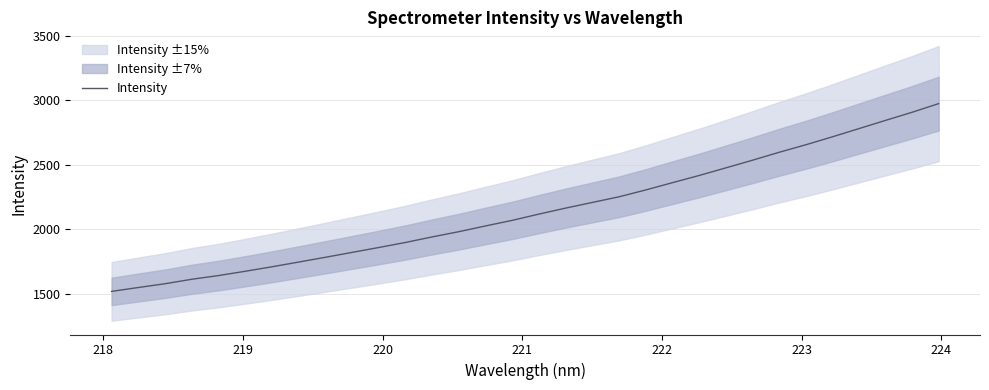

What is the maximum value for Intensity?

2974.8